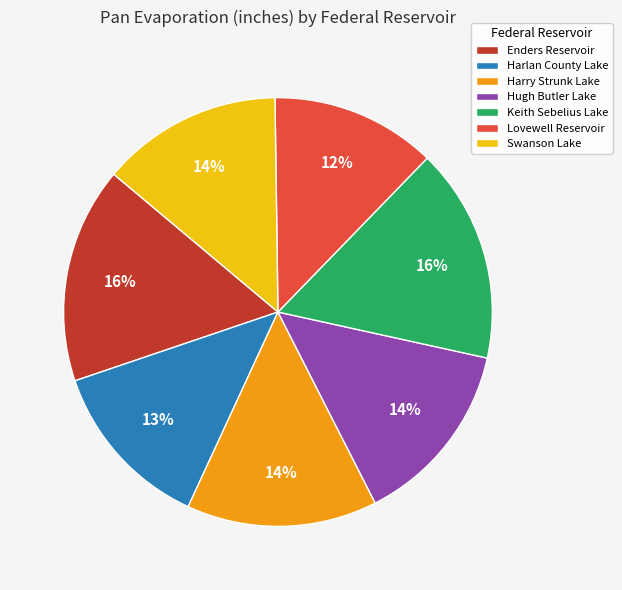

To the nearest percent, what percentage of the pie is Keith Sebelius Lake?

16%